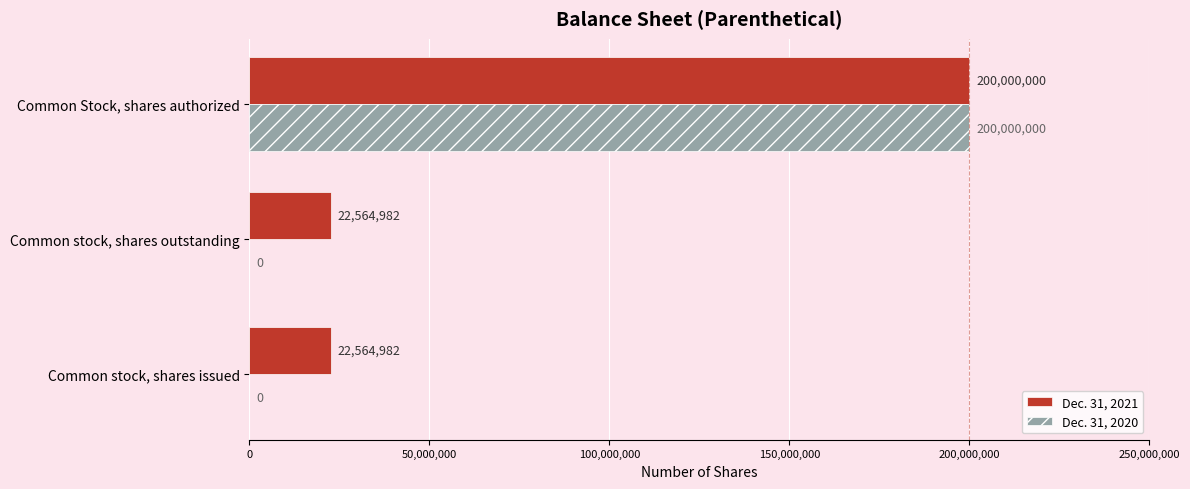

The Dec. 31, 2021 series shows 14191525 at Common stock, shares outstanding. True or false?

False